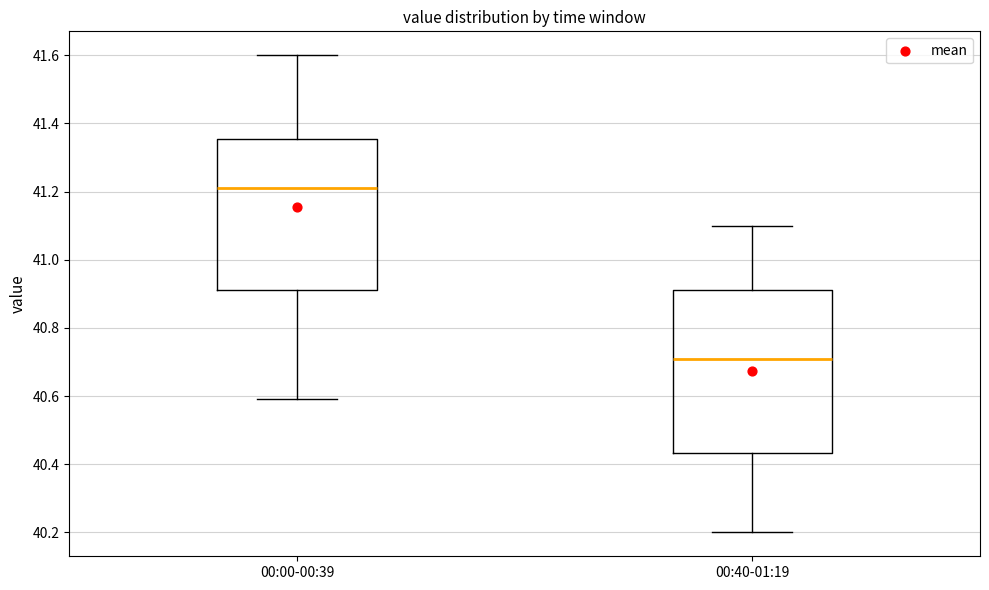

Reading left to right, transcribe this box plot: for each box, give where its median line is, the range the box spans, and where its two whiskers end, as read against the y-axis. The values are not printed on the chart, so give them approximately, as read against the axis.

00:00-00:39: median 41.22, box 40.92 to 41.36, whiskers 40.60 to 41.60
00:40-01:19: median 40.72, box 40.44 to 40.92, whiskers 40.20 to 41.10